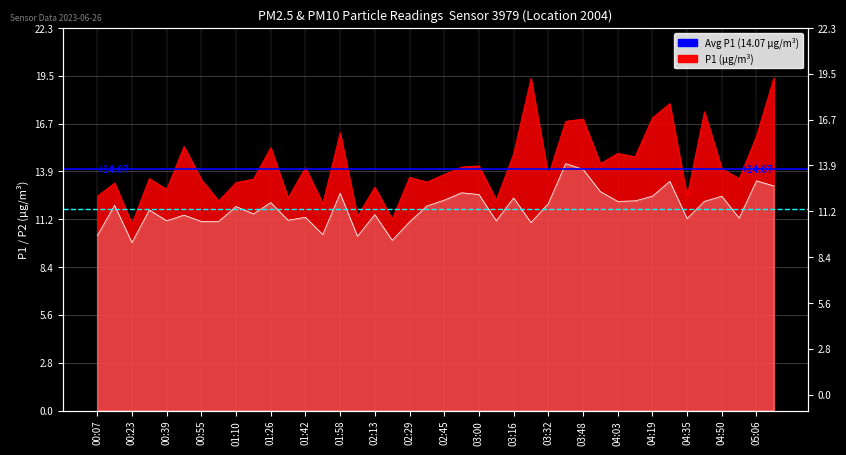

Is the value of Avg P2 (11.77 µg/m³) at 00:23 greater than the value of Avg P1 (14.07 µg/m³) at 00:07?

No